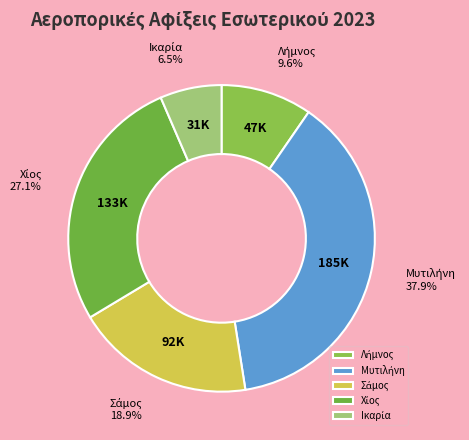

Is there a majority slice in this chart?

No